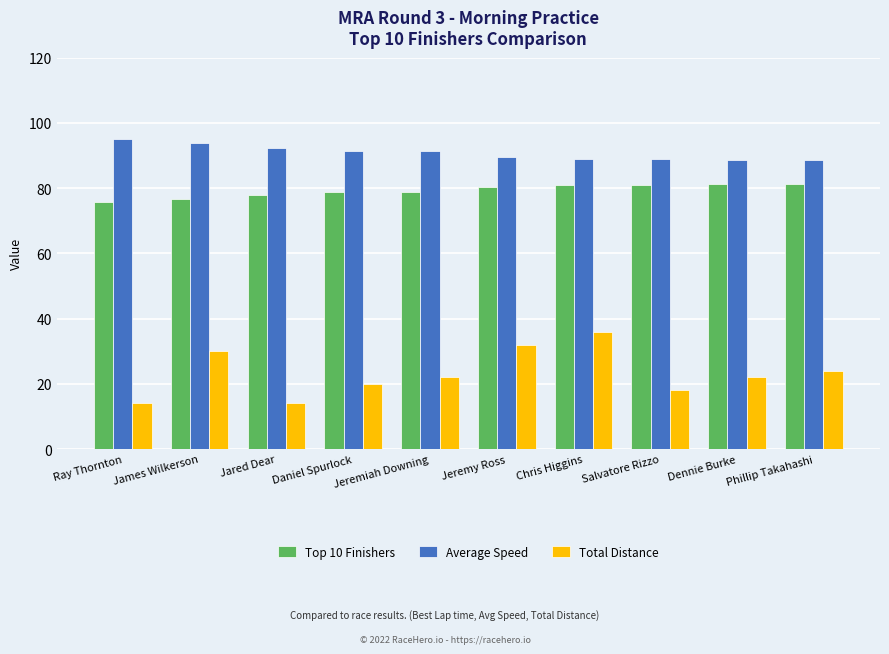

What is the label of the 3rd bar from the right?

Salvatore Rizzo